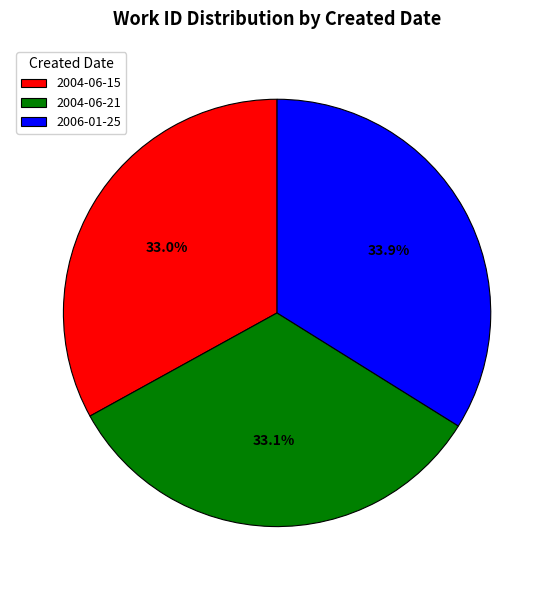

To the nearest percent, what portion does 2004-06-15 represent?

33%